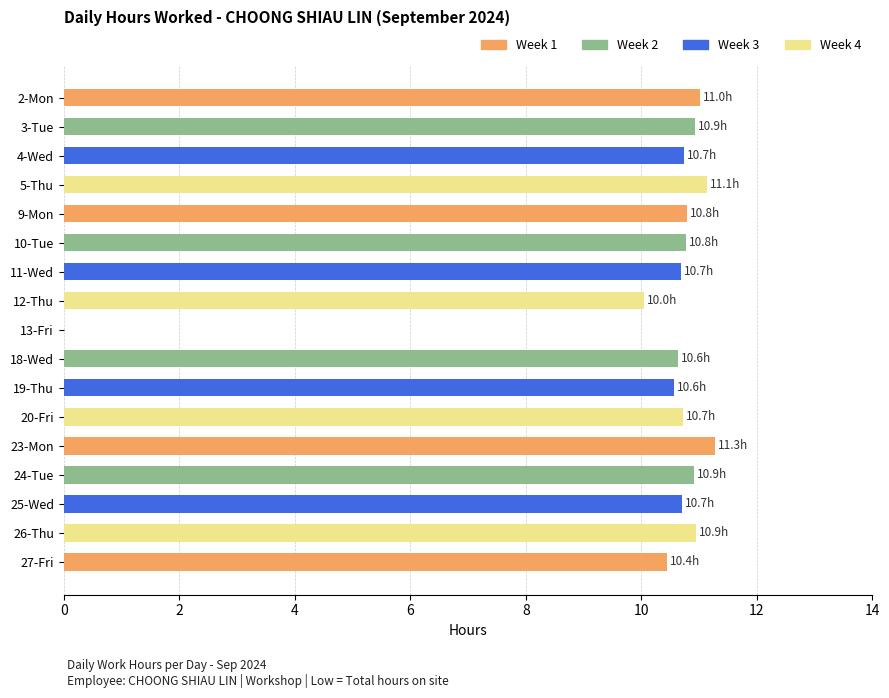

The chart shows a value of 10.8 at 10-Tue. True or false?

True